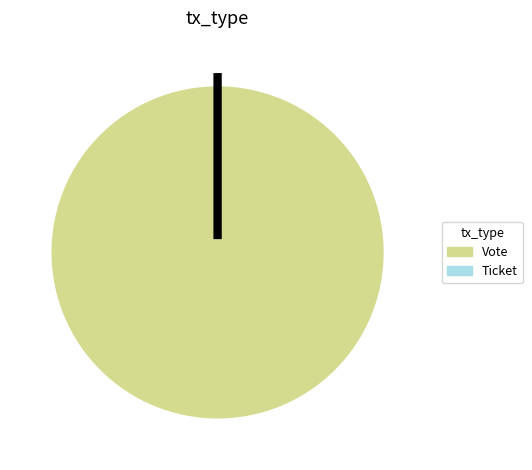

How many slices are in this pie chart?

2